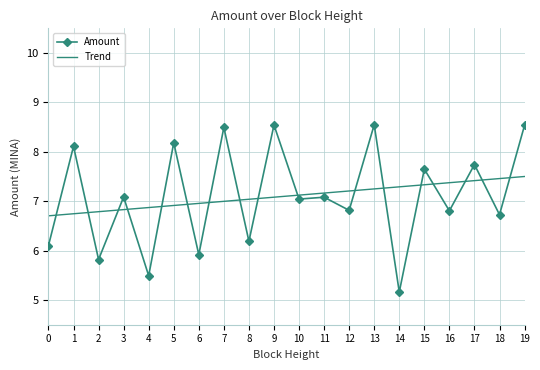

Is this an area chart (filled region under the line)?

No